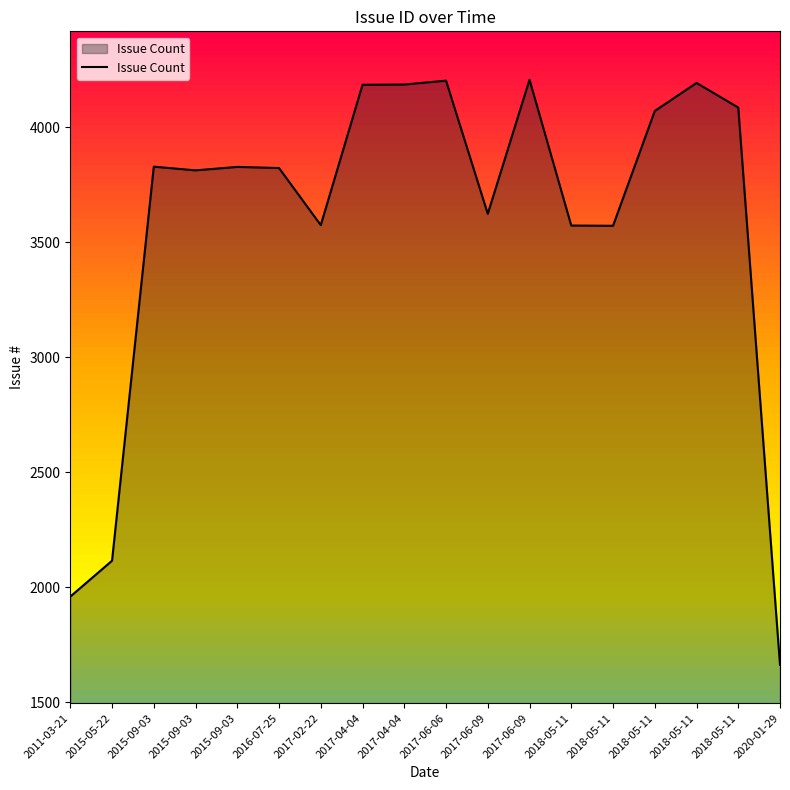

Is this an area chart (filled region under the line)?

Yes